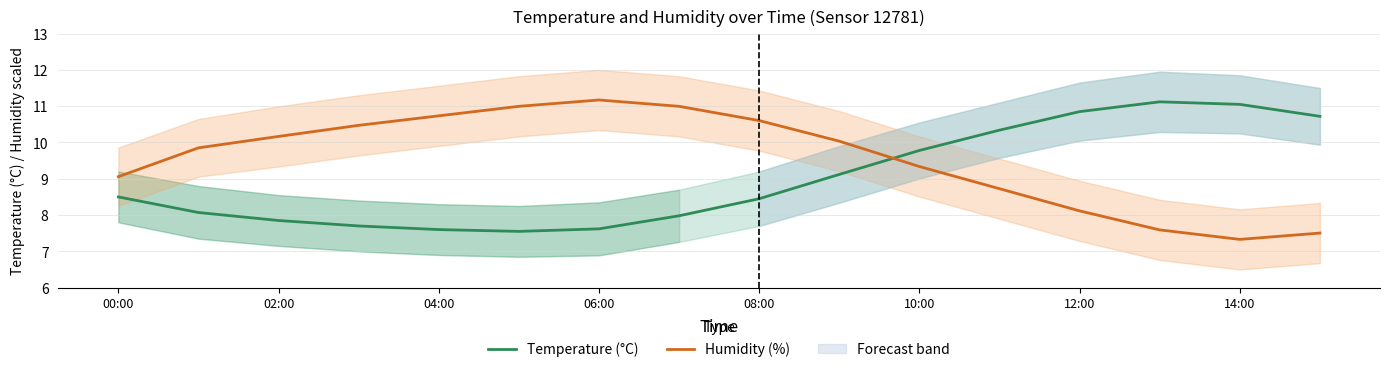

Which series ends up on top after the final intersection of Humidity (%) and Temperature (°C)?

Temperature (°C)